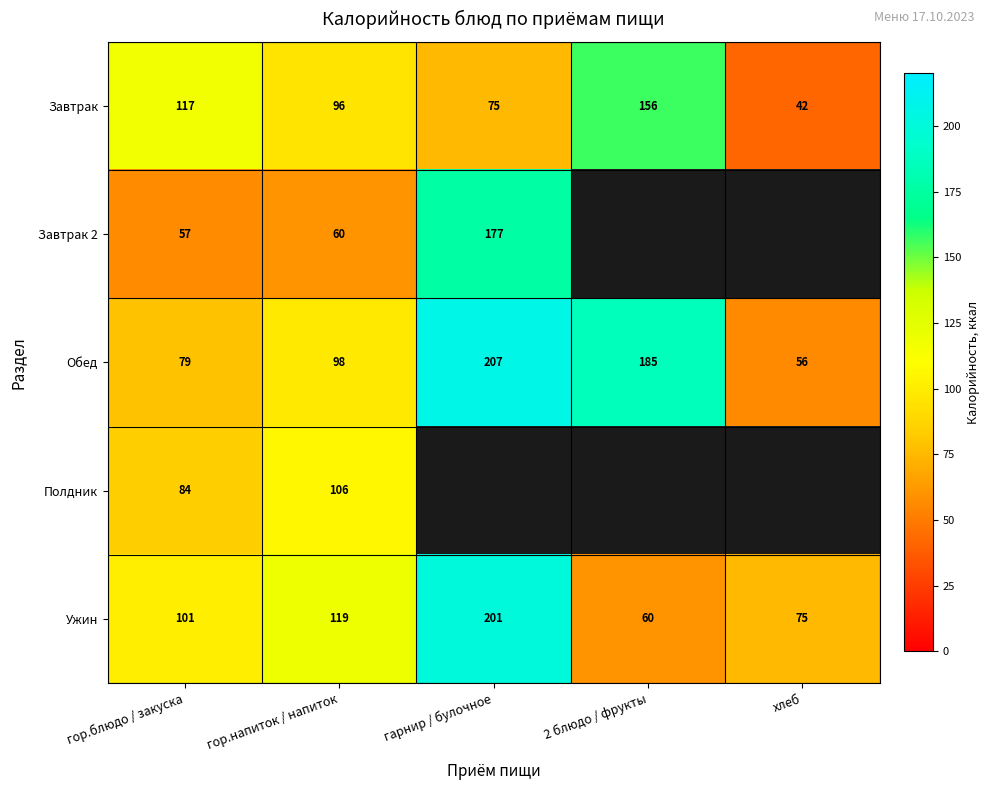

At which label does Ужин reach its minimum?

2 блюдо / фрукты